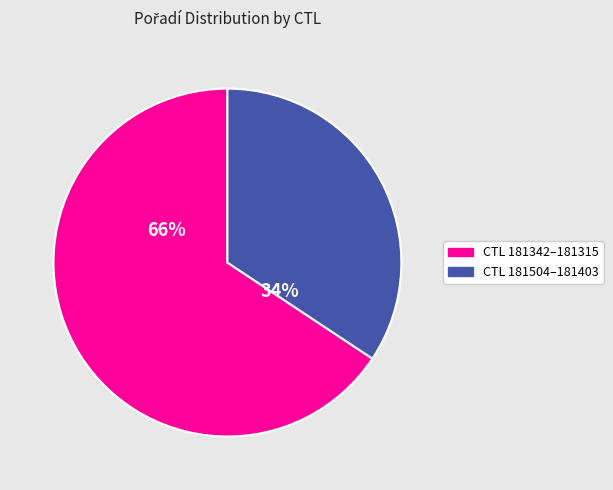

Which has a higher value, 181317 or 181403?

181317